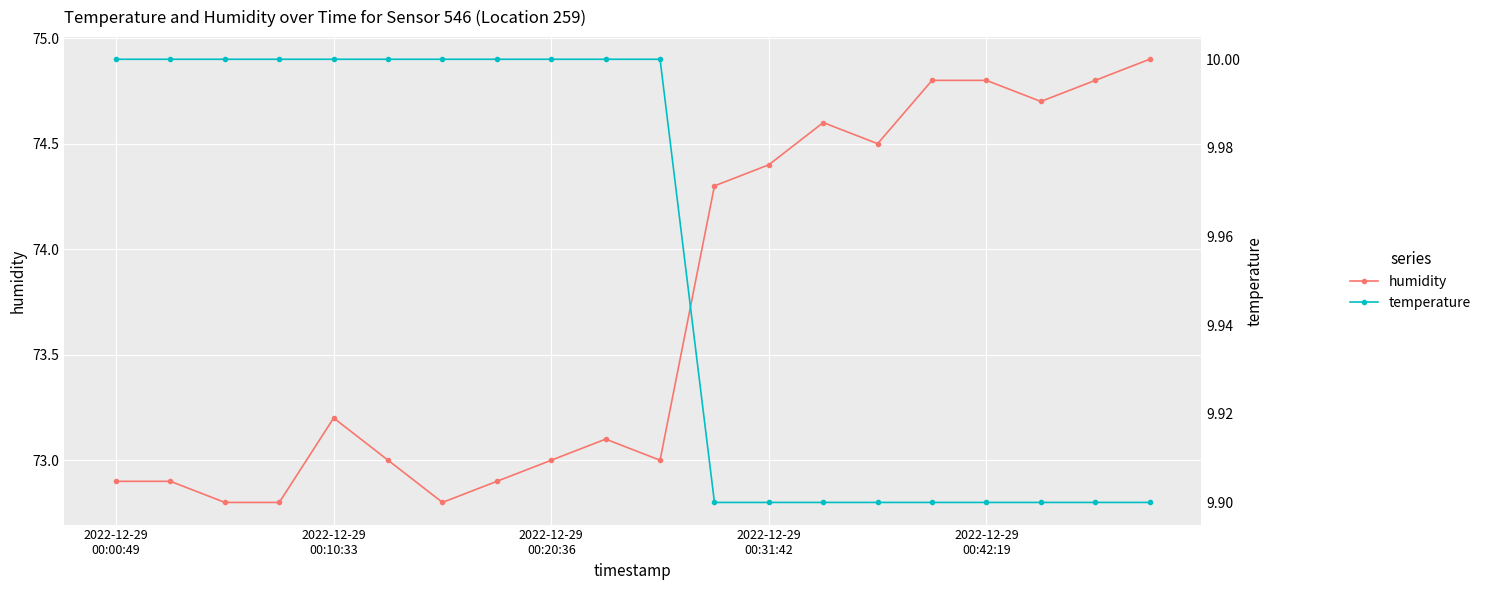

Is it true that temperature equals 14.6 at 2022-12-29 00:20:36?

False